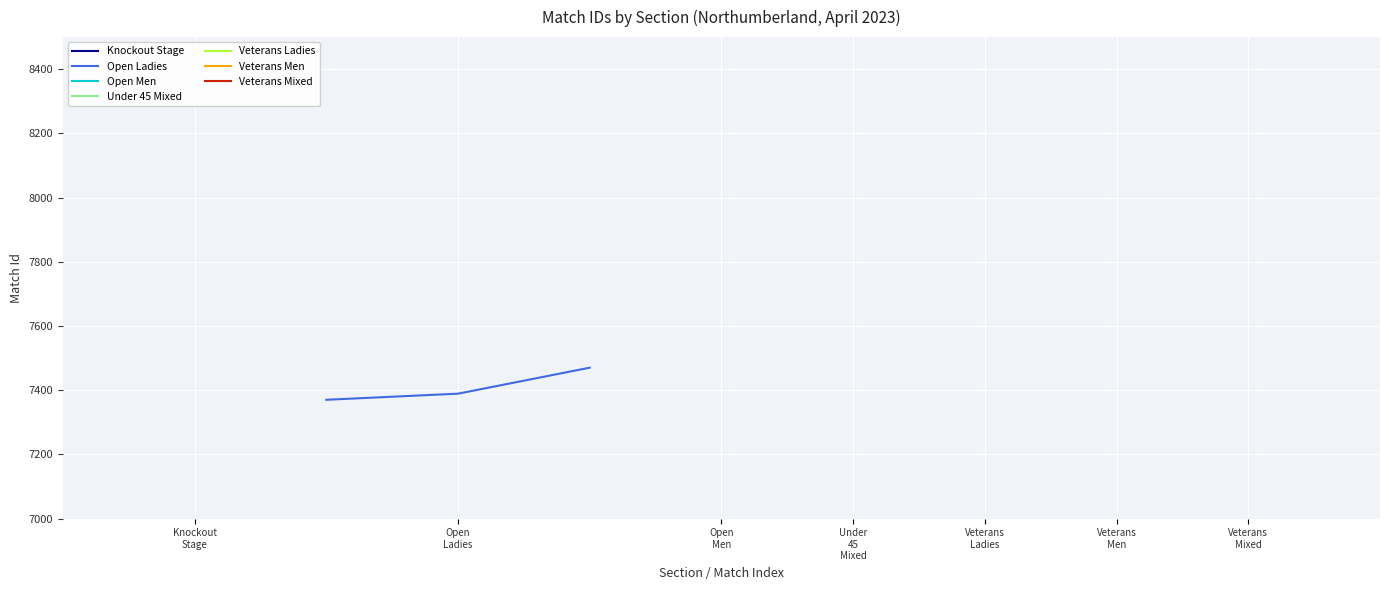

Which has a higher value, Open
Ladies or Knockout
Stage?

Open
Ladies